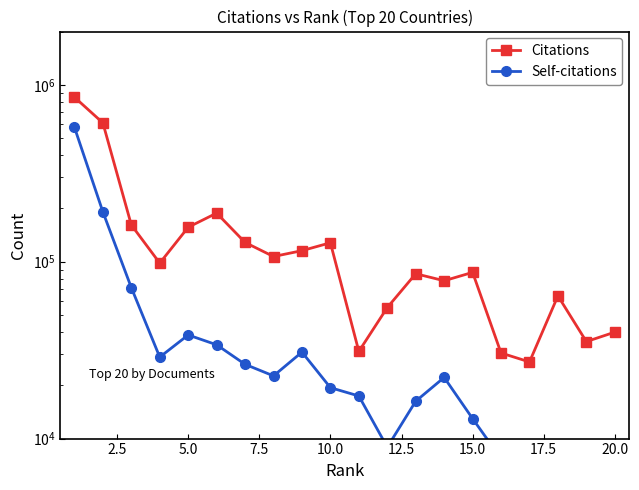

Is this an area chart (filled region under the line)?

No